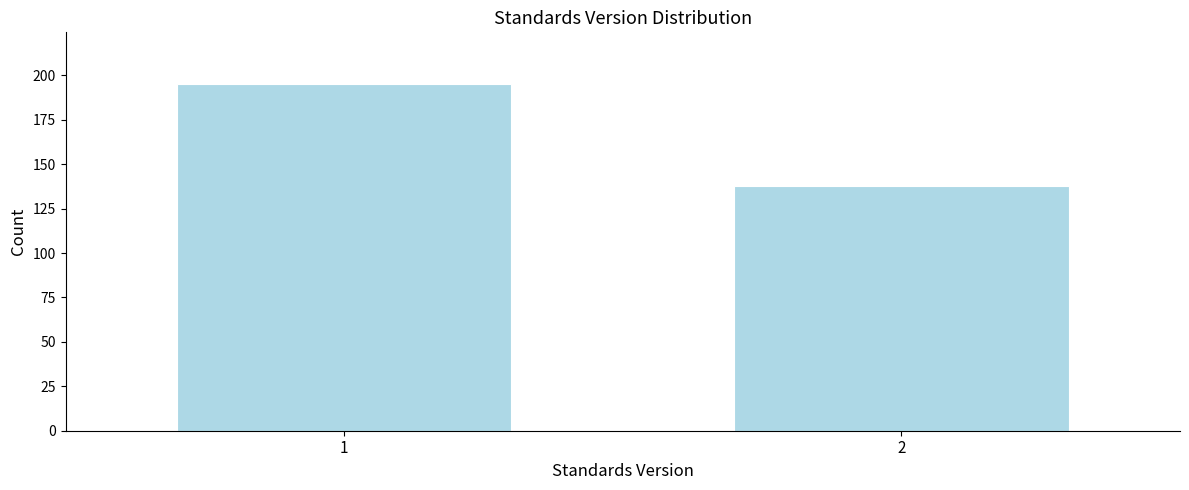

Reading left to right, list all the values displayed in this chart.

1=195	2=138